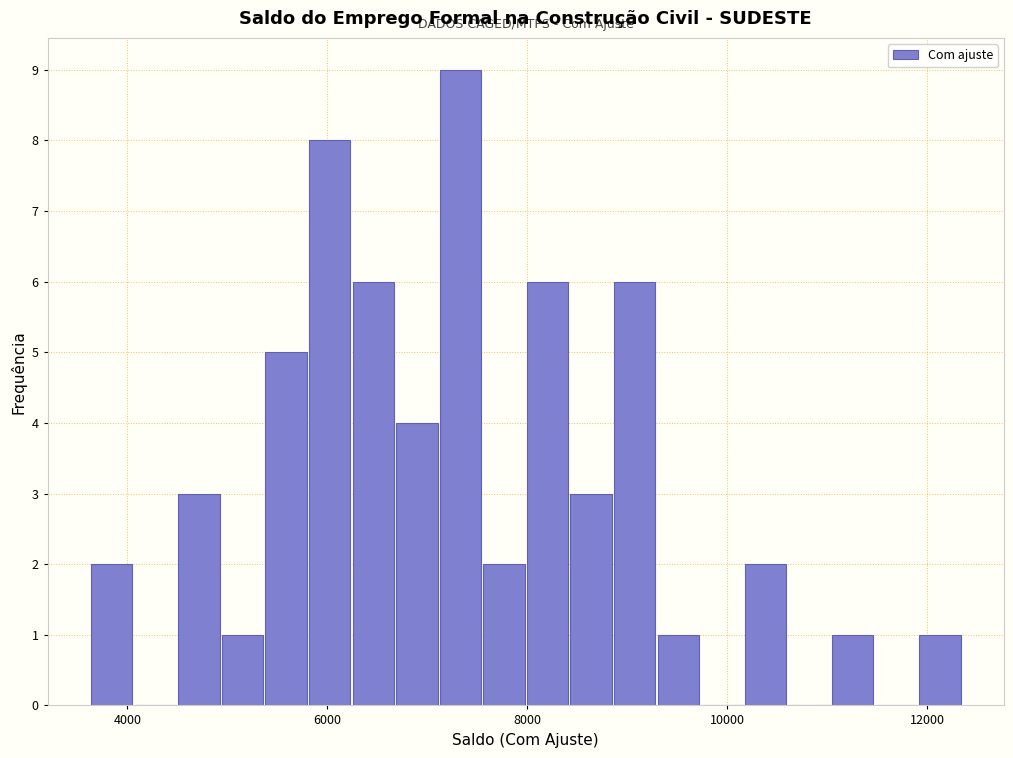

Read against the x-axis, roughly where is the centre of the tallest bar?

7400